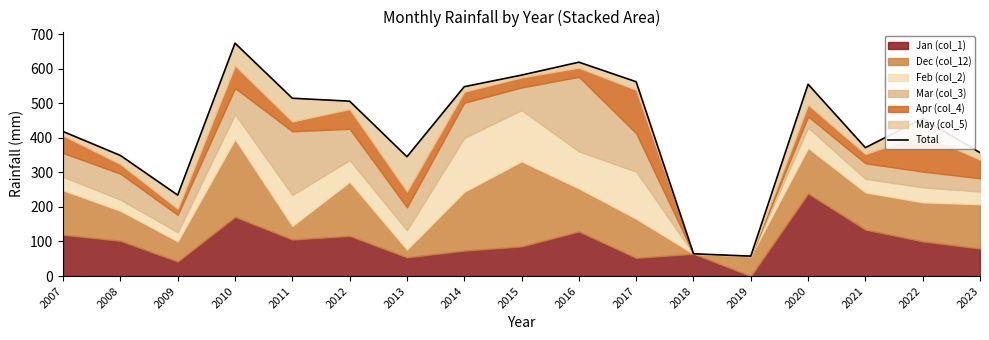

The value at 2017 is 562.1. True or false?

True